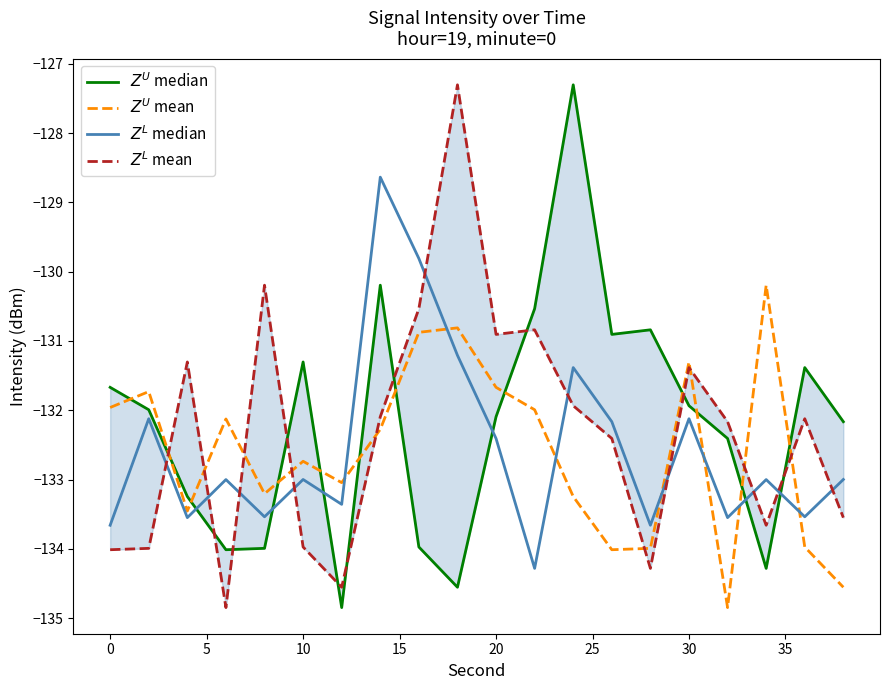

What is the value of the $Z^L$ mean point at the 18th from the left?

-133.7